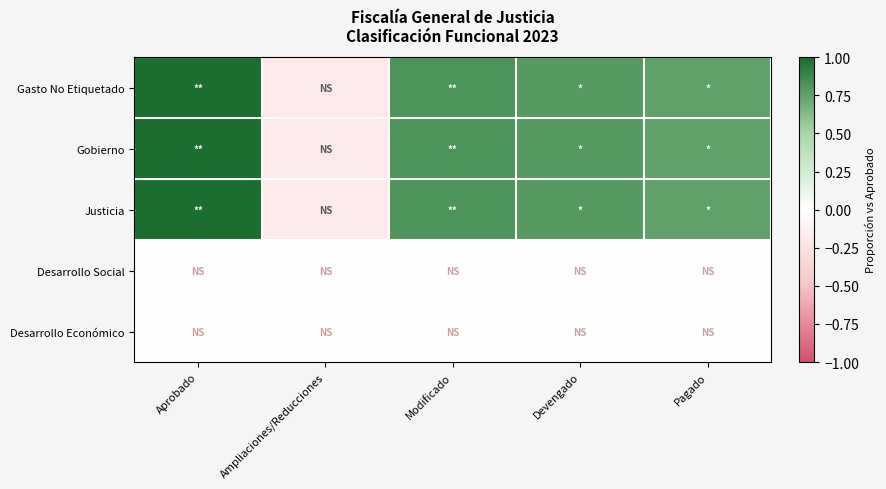

Reading left to right, extract all data points from this chart.

Gasto No Etiquetado: Aprobado=1.0	Ampliaciones/Reducciones=-0.2	Modificado=0.8	Devengado=0.8	Pagado=0.8
Gobierno: Aprobado=1.0	Ampliaciones/Reducciones=-0.2	Modificado=0.8	Devengado=0.8	Pagado=0.8
Justicia: Aprobado=1.0	Ampliaciones/Reducciones=-0.2	Modificado=0.8	Devengado=0.8	Pagado=0.8
Desarrollo Social: Aprobado=0.0	Ampliaciones/Reducciones=0.0	Modificado=0.0	Devengado=0.0	Pagado=0.0
Desarrollo Económico: Aprobado=0.0	Ampliaciones/Reducciones=0.0	Modificado=0.0	Devengado=0.0	Pagado=0.0